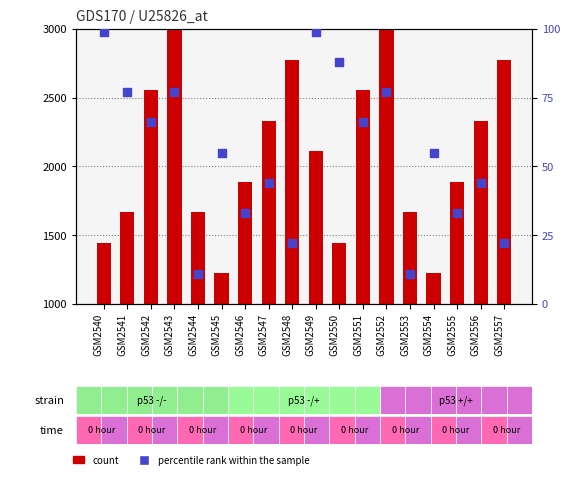

Which series has the largest Y range (max minus min)?

count